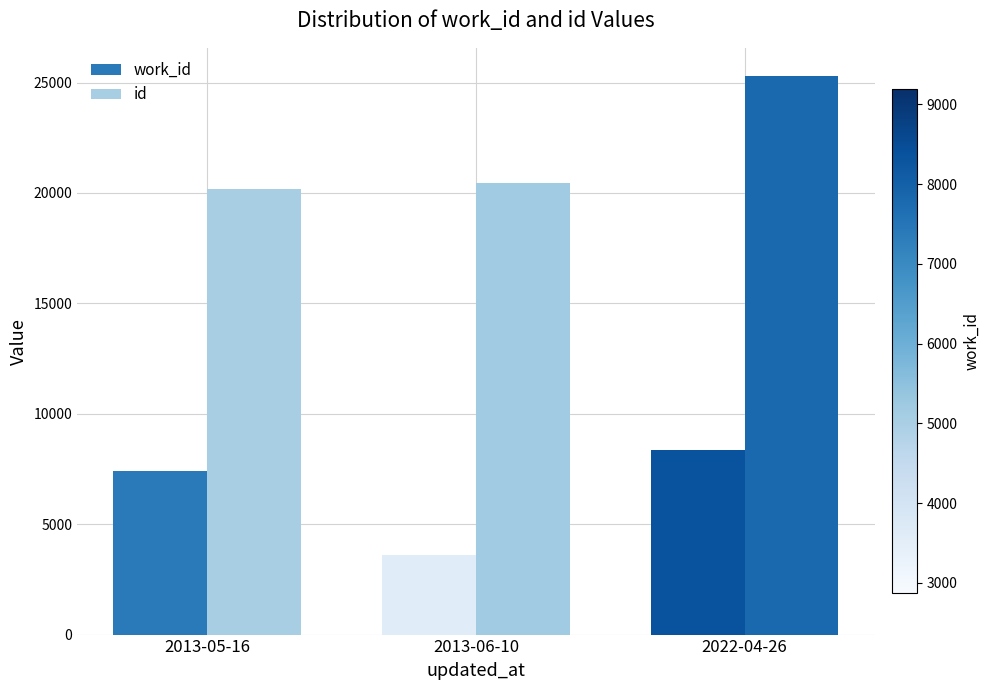

List the series in order of their peak value, highest first.

id, work_id